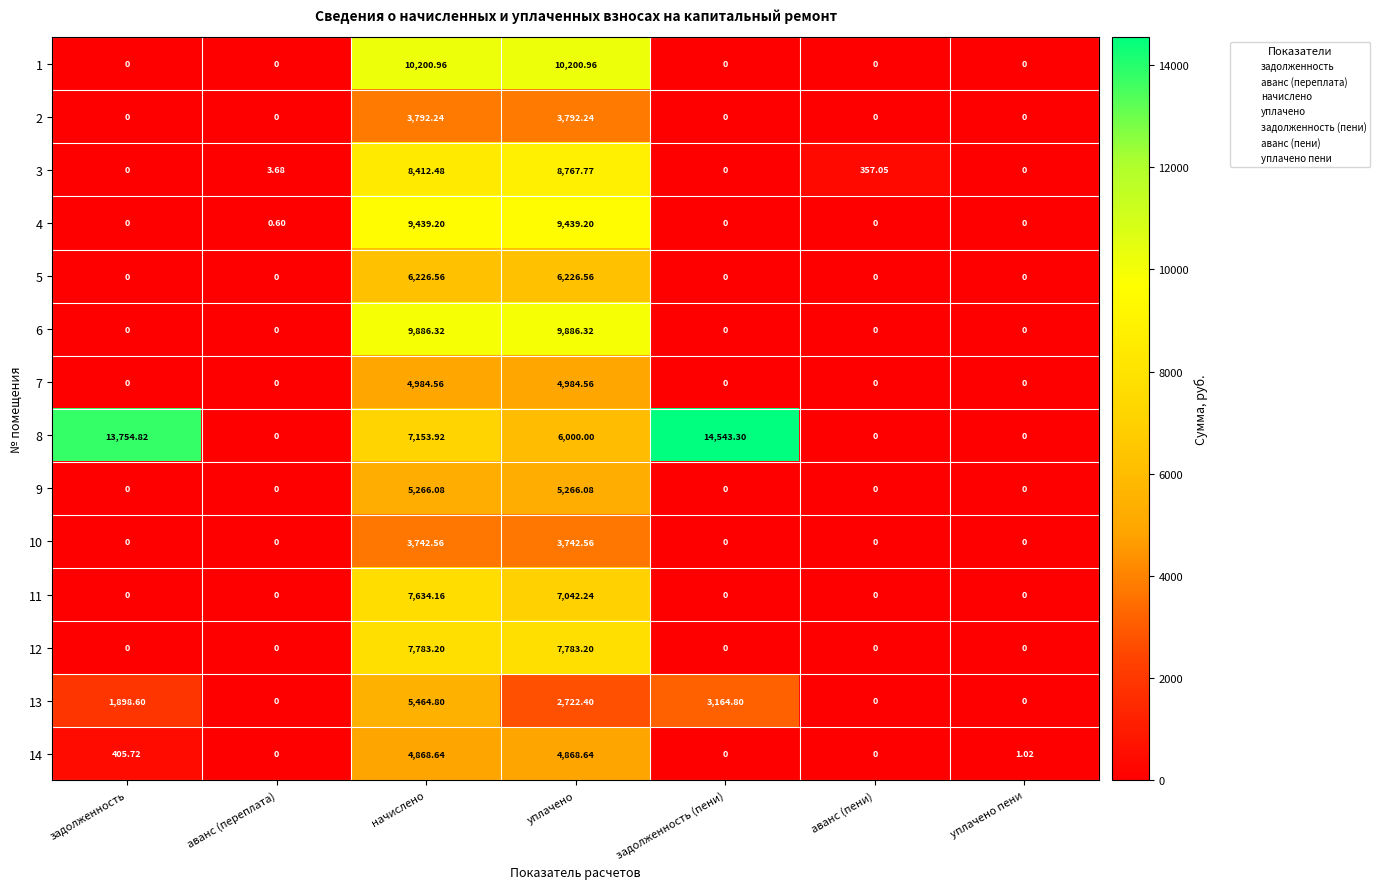

At which category does the chart reach its peak across all series?

задолженность (пени)